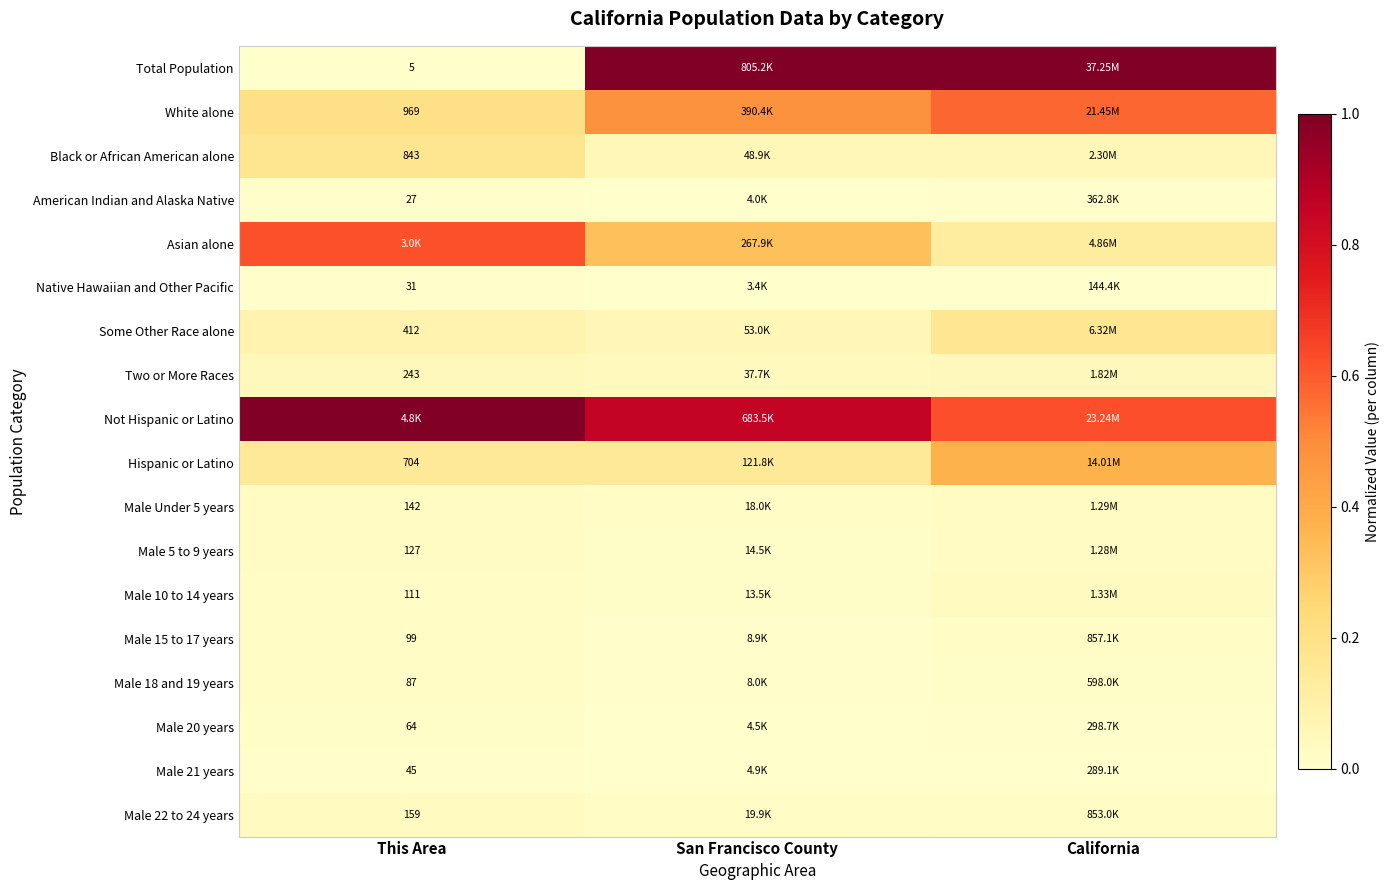

Rank the series at This Area from lowest to highest value.

Total Population, American Indian and Alaska Native, Native Hawaiian and Other Pacific, Male 21 years, Male 20 years, Male 18 and 19 years, Male 15 to 17 years, Male 10 to 14 years, Male 5 to 9 years, Male Under 5 years, Male 22 to 24 years, Two or More Races, Some Other Race alone, Hispanic or Latino, Black or African American alone, White alone, Asian alone, Not Hispanic or Latino